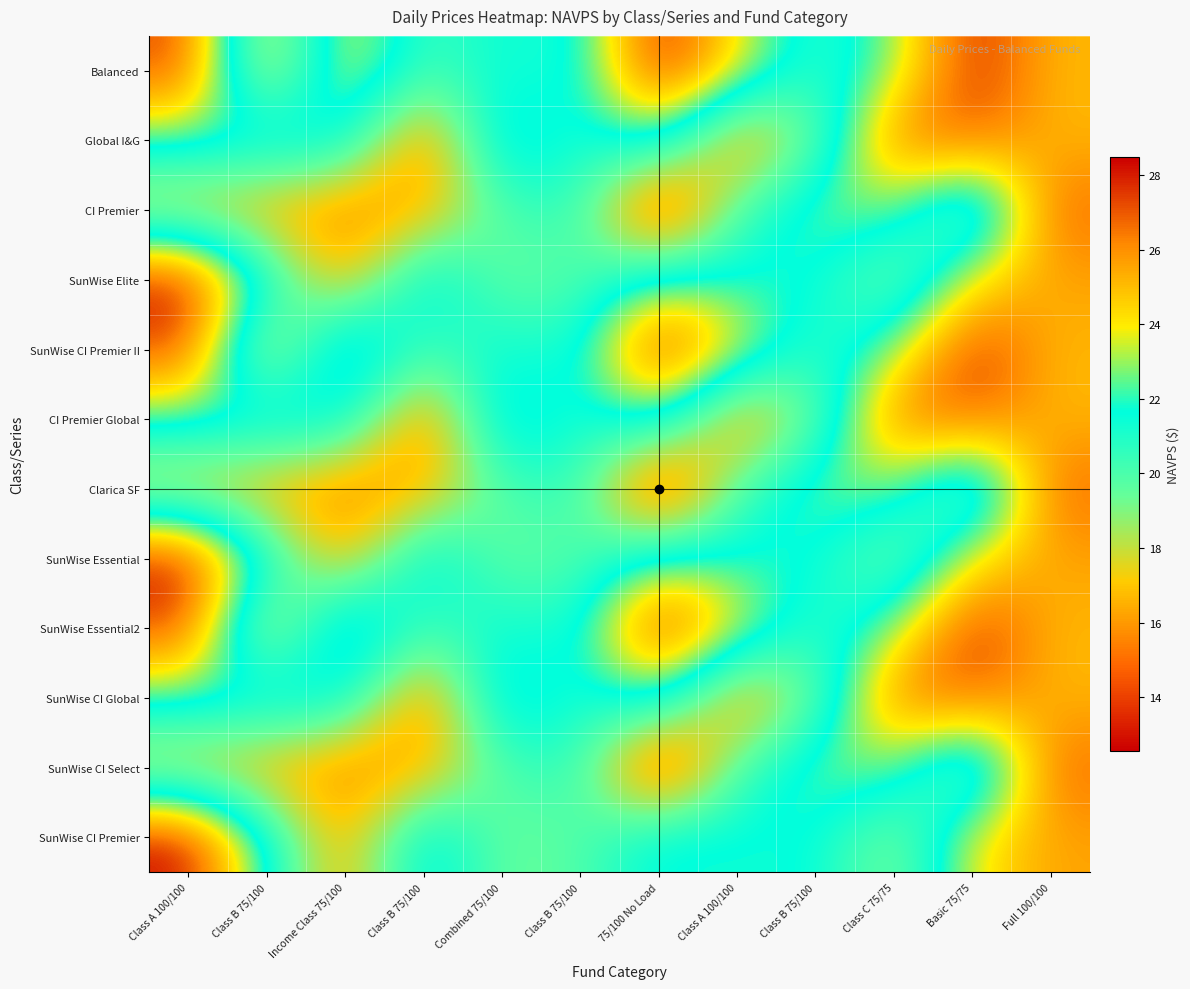

What is the total value across all series at Full 100/100?

308.0